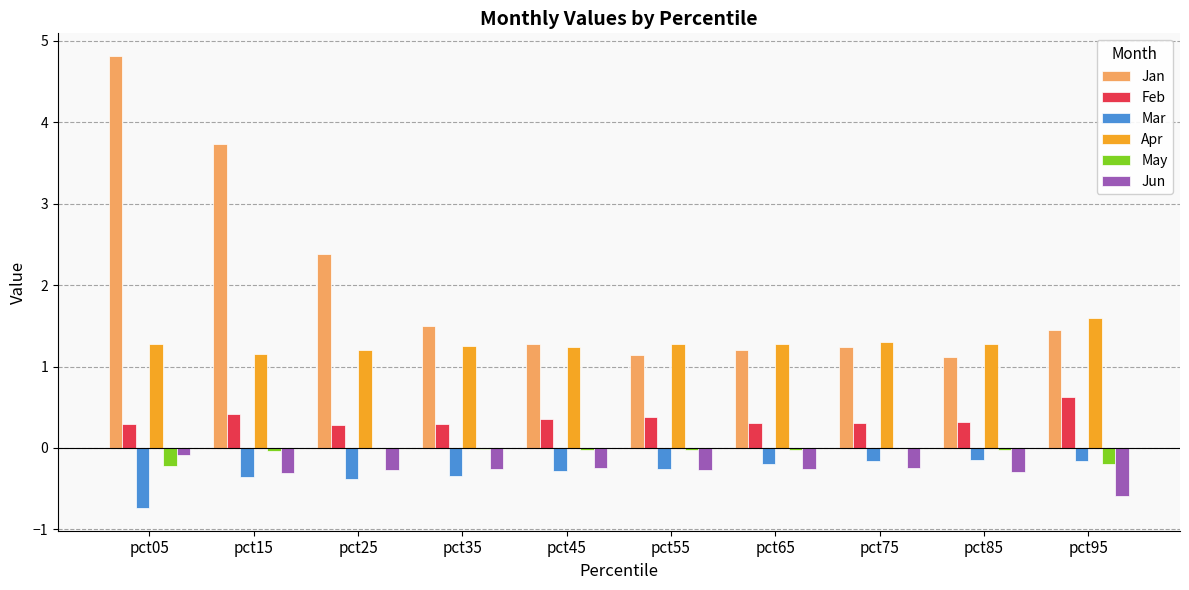

Is the value of Apr at pct15 greater than the value of May at pct75?

Yes